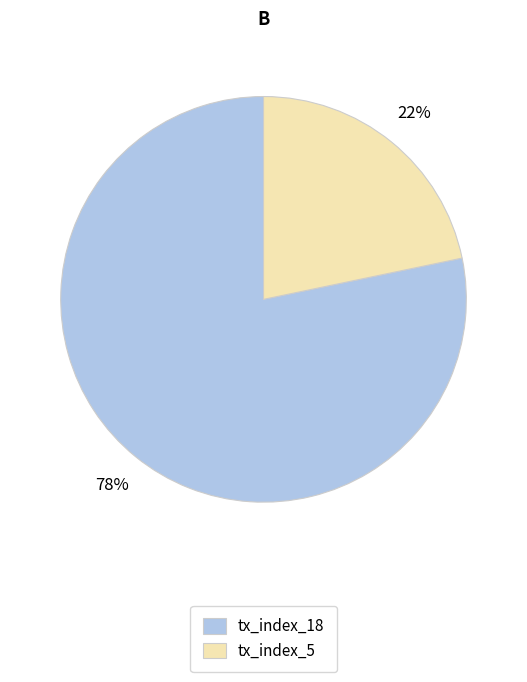

The tx_index_5 slice represents 15% of the pie. True or false?

False